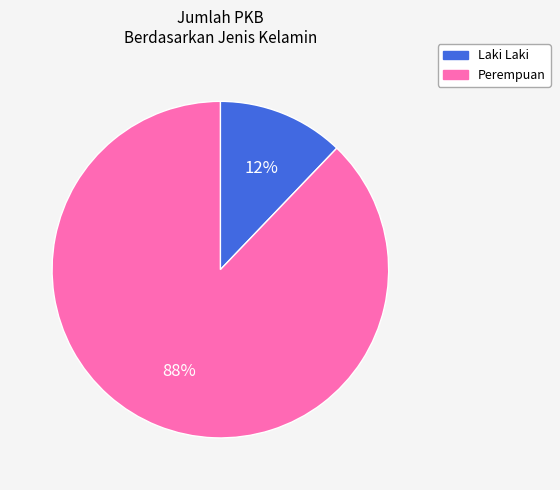

Which category has the smallest portion of the pie?

Laki Laki